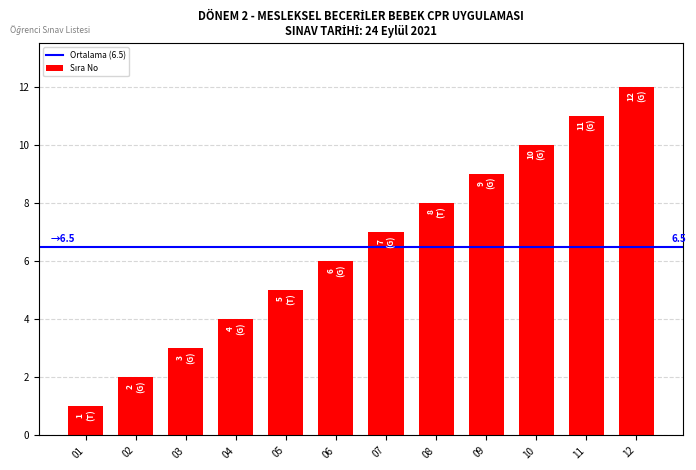

What is the sum of all values?

78